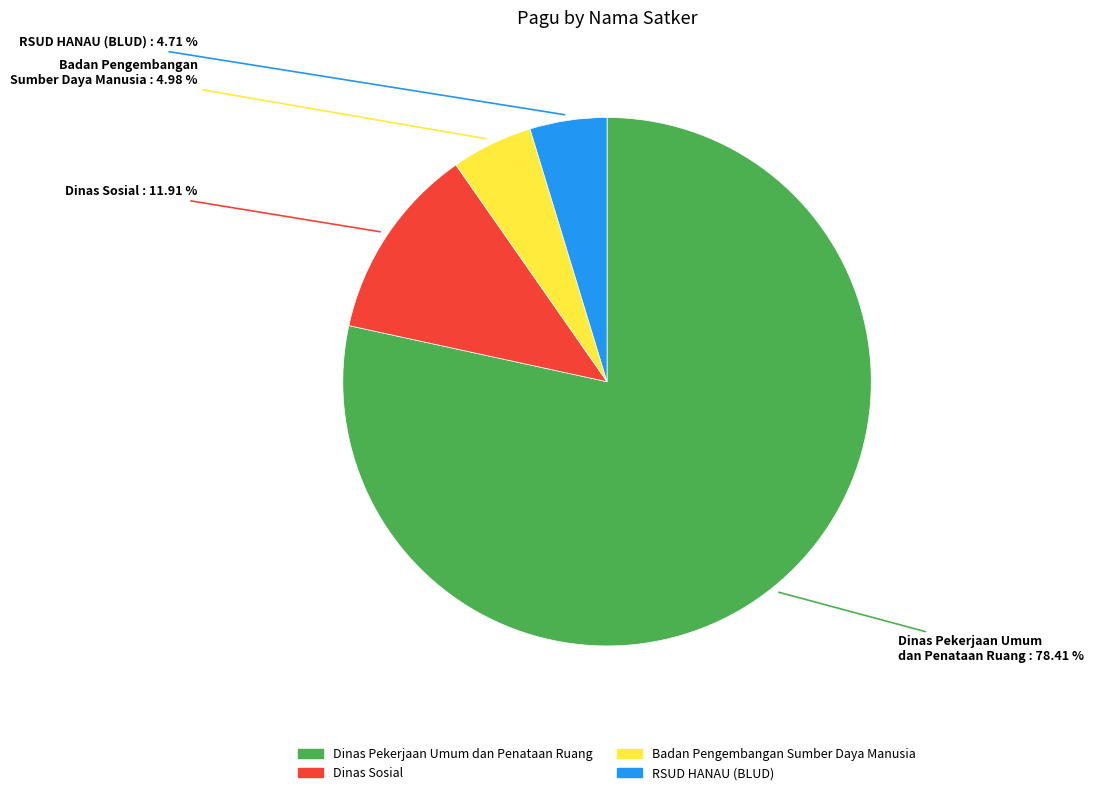

Is there a majority slice in this chart?

Yes